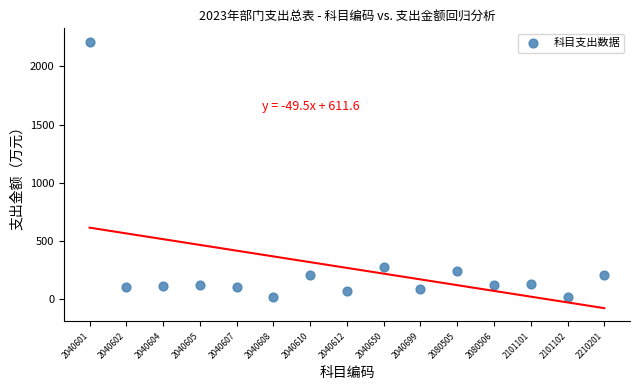

What Y value in the scatter plot is closest to 1112?

269.8